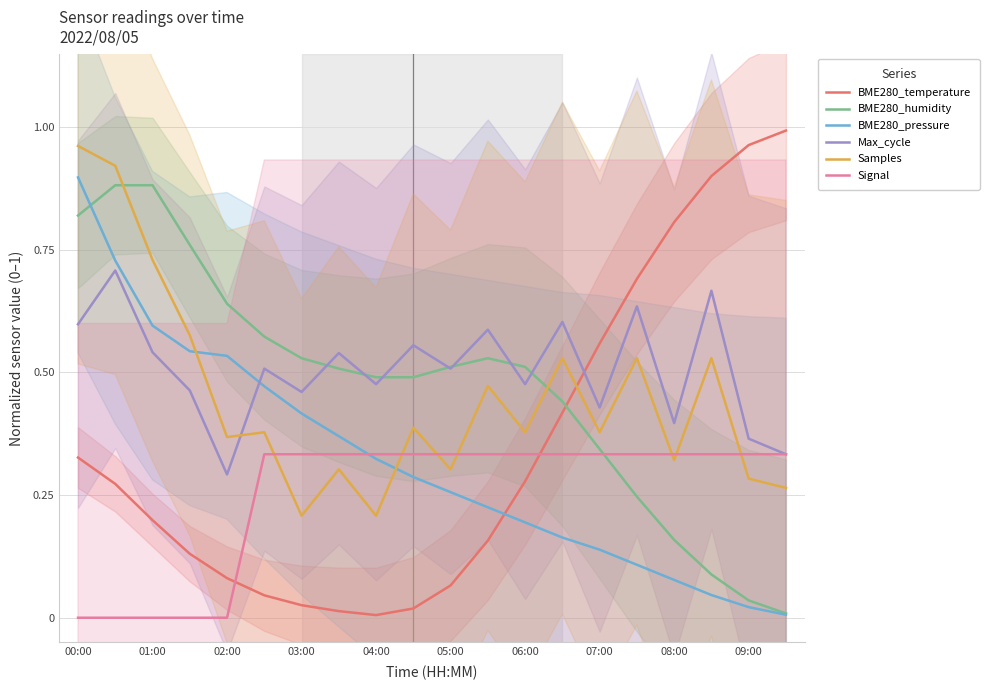

Is it true that BME280_humidity equals 0.1 at 09:00?

False